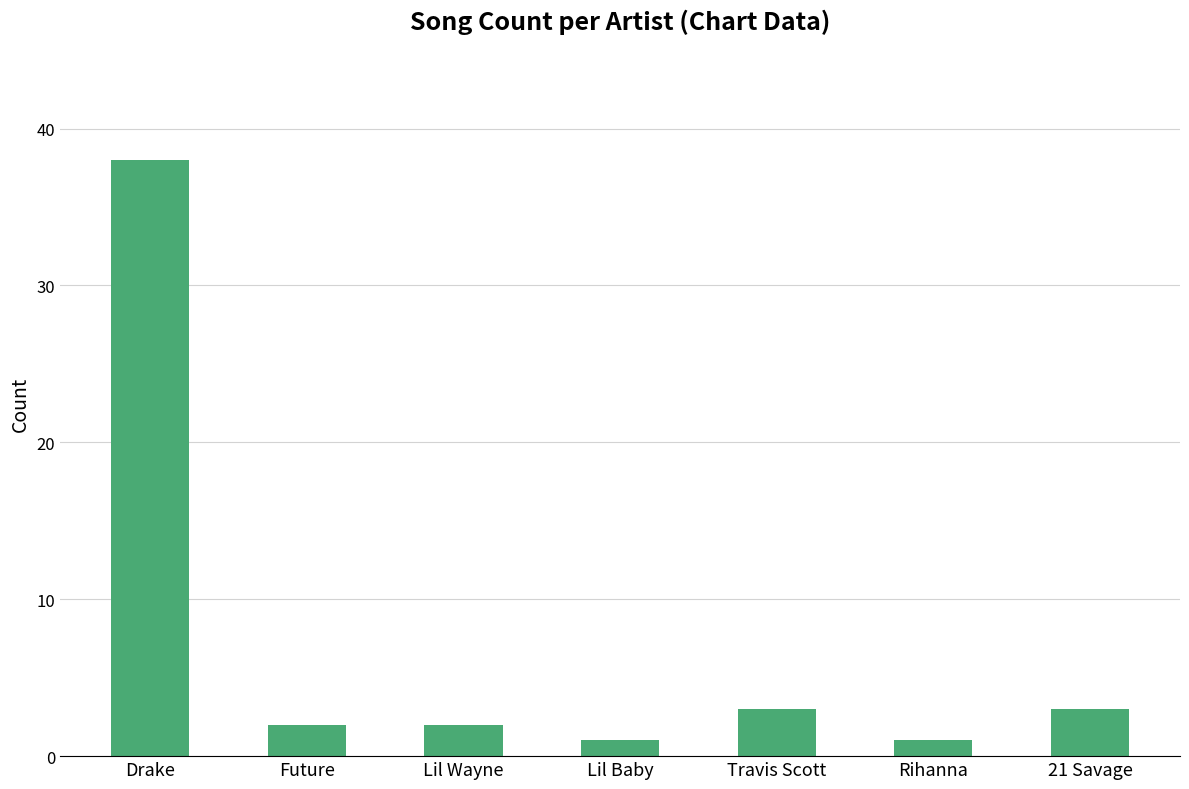

What is the average value?

7